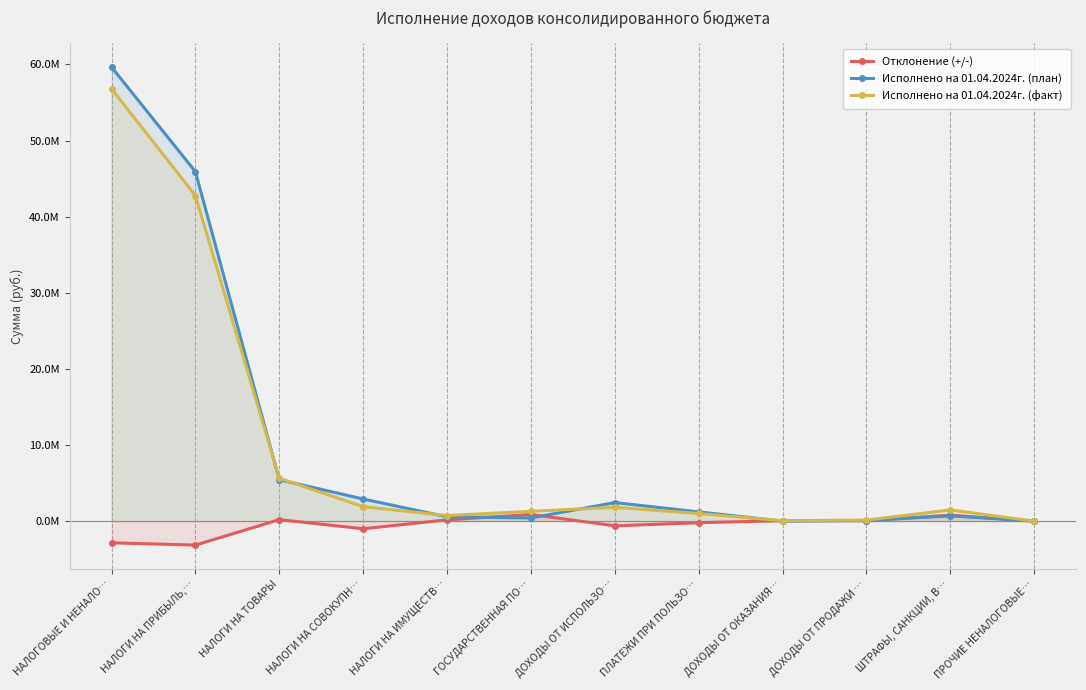

What is the label of the 9th point from the right?

НАЛОГИ НА СОВОКУПН…